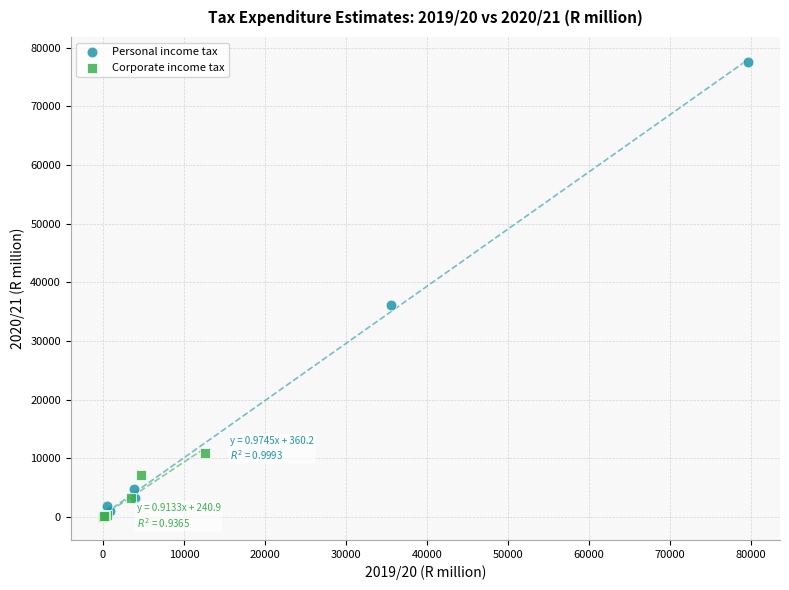

What are all the series names shown in the legend?

Personal income tax, Corporate income tax